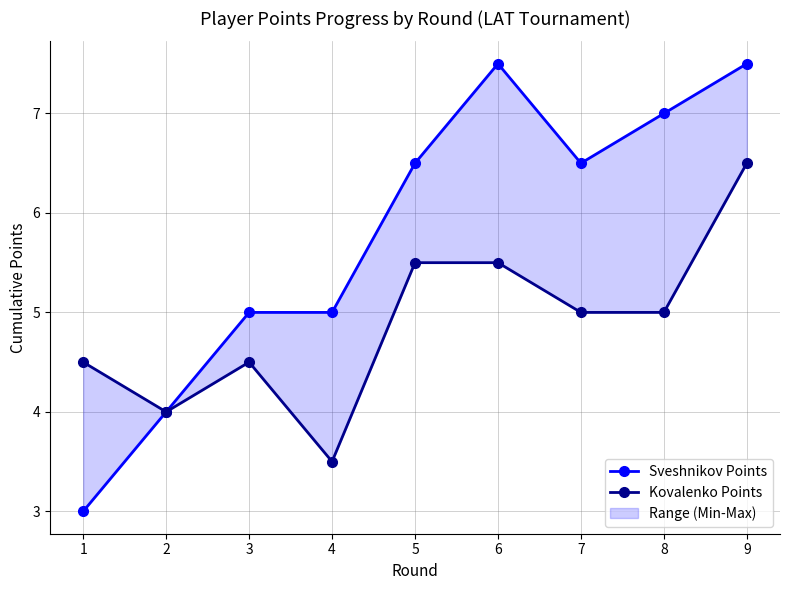

Which category has the lowest value in the Kovalenko Points series?

4